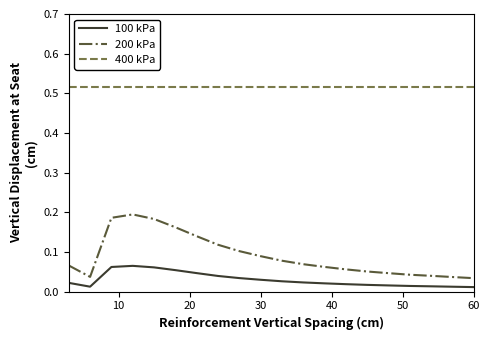

Which series has the widest spread of values?

200 kPa